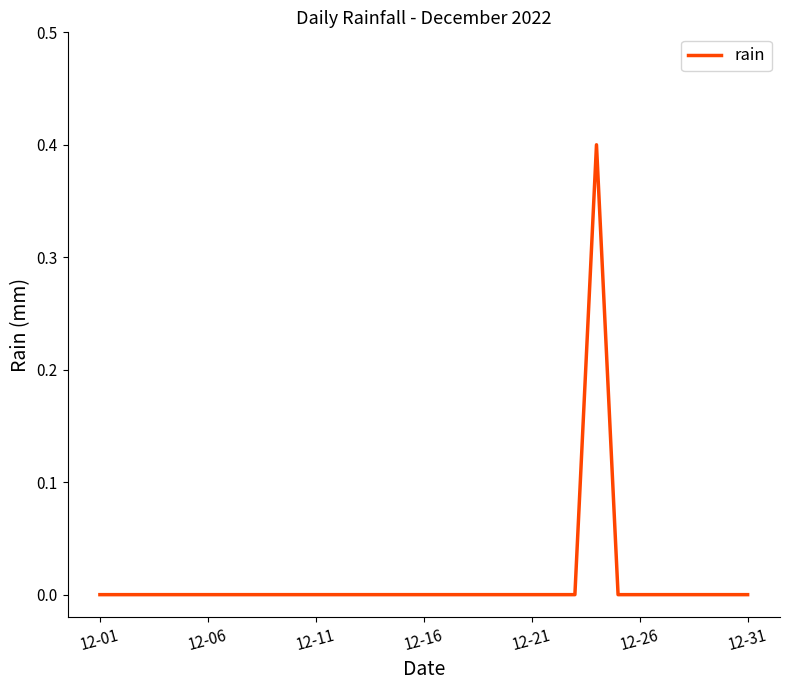

Reading left to right, what are all the values shown in this chart?

0.0	0.0	0.0	0.0	0.0	0.0	0.0	0.0	0.0	0.0	0.0	0.0	0.0	0.0	0.0	0.0	0.0	0.0	0.0	0.0	0.0	0.0	0.0	0.4	0.0	0.0	0.0	0.0	0.0	0.0	0.0